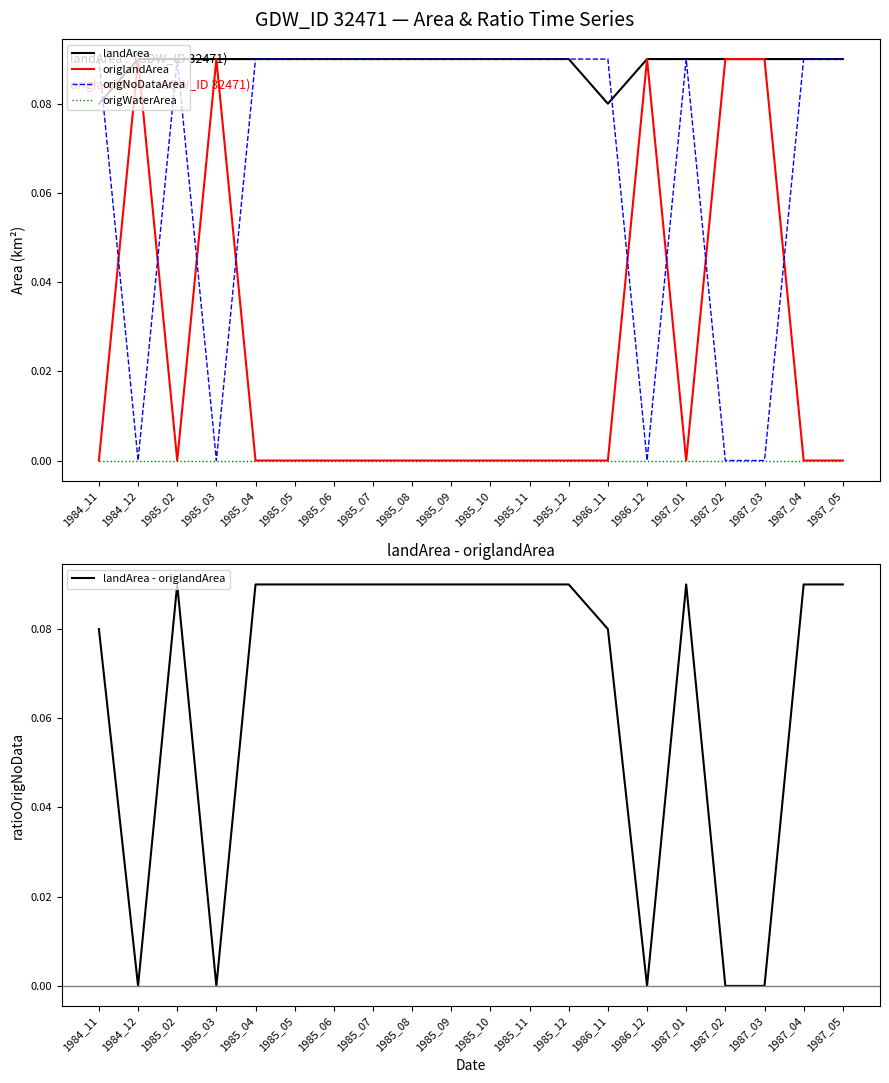

True or false: origlandArea has a value of -0.0 at 1985_08.

False